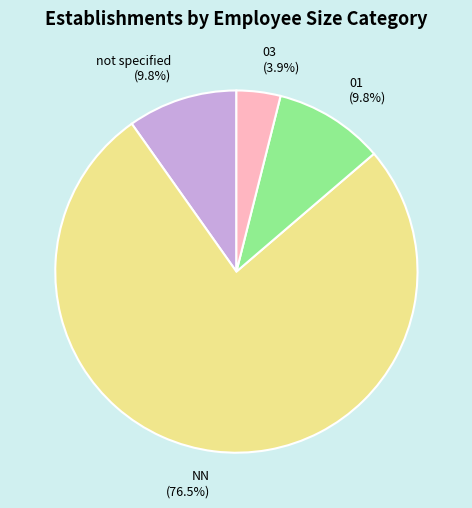

How much of the chart is everything except 01 (9.8%)?

90.2%